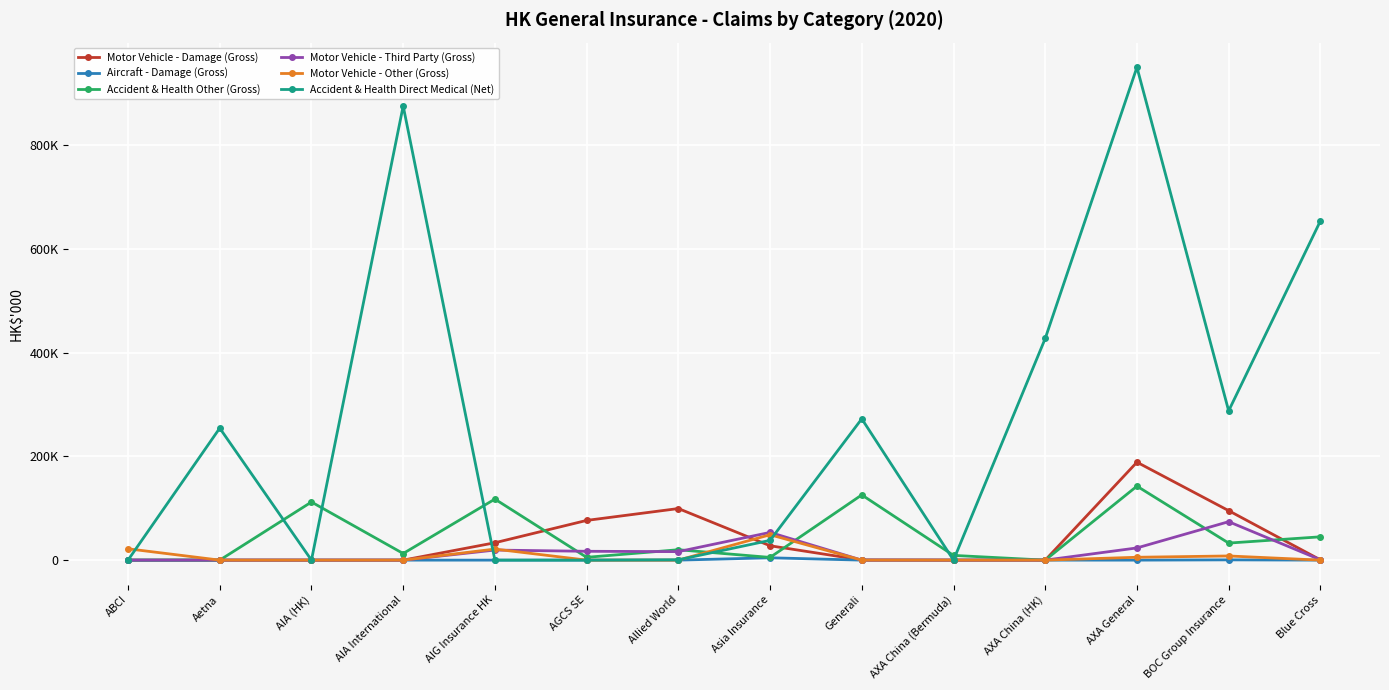

What is the label of the 6th point from the right?

Generali